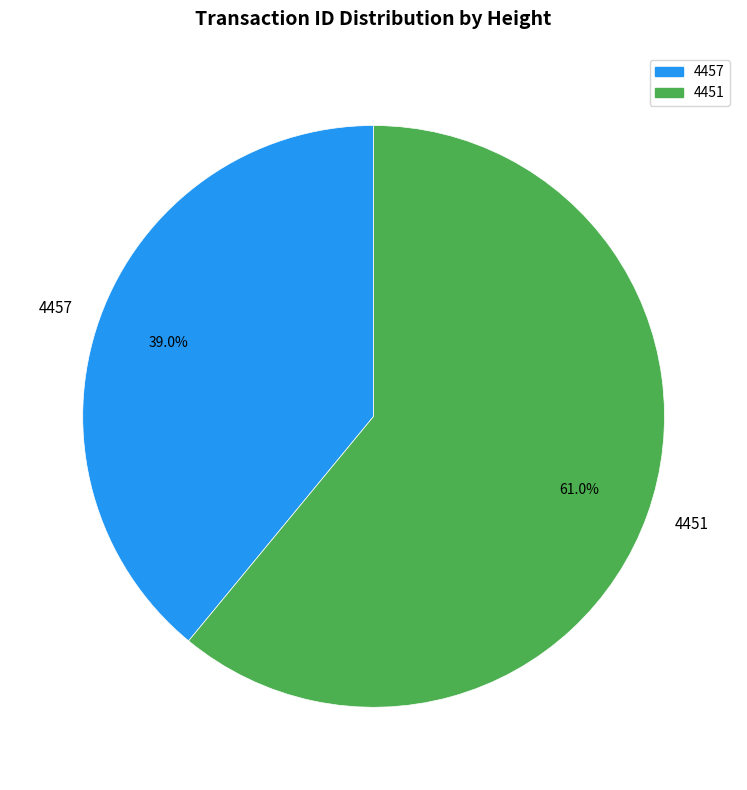

How many segments does this pie chart have?

2